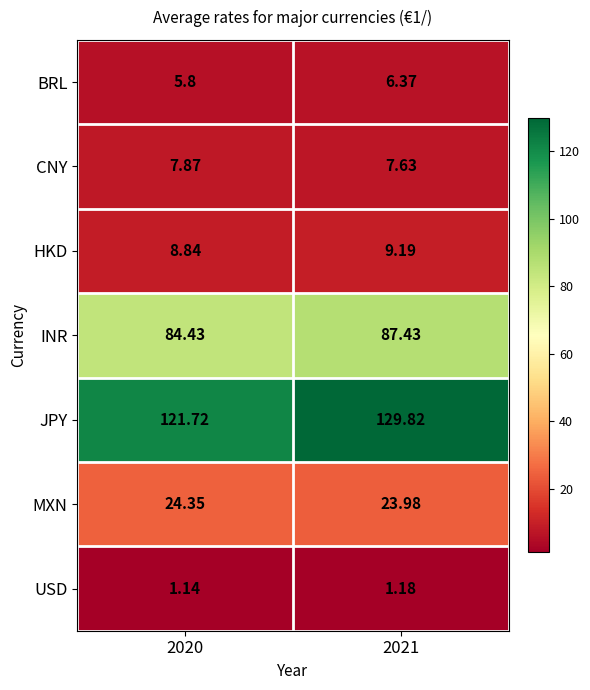

Which series changed the most between 2020 and 2021?

JPY